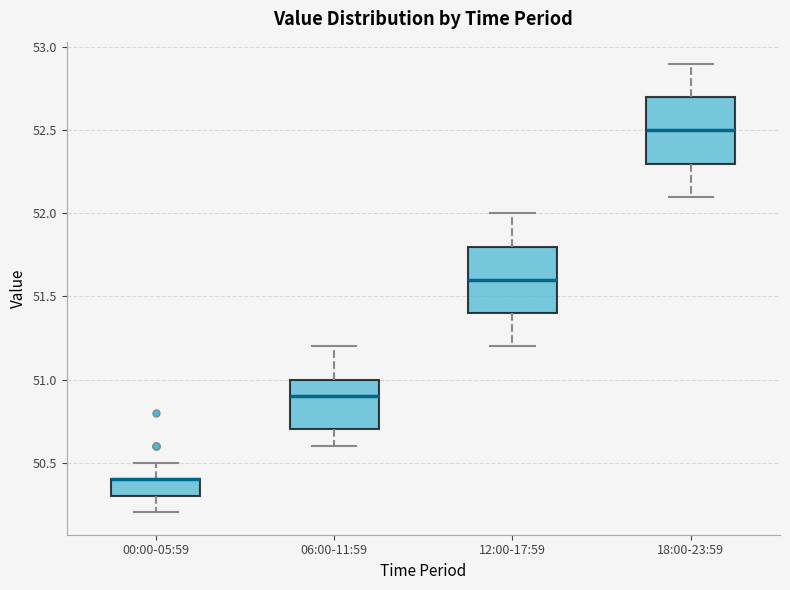

Reading left to right, transcribe this box plot: for each box, give where its median line is, the range the box spans, and where its two whiskers end, as read against the y-axis. The values are not printed on the chart, so give them approximately, as read against the axis.

00:00-05:59: median 50.4 (drawn on the box's upper edge), box 50.3 to 50.4, whiskers 50.2 to 50.5
06:00-11:59: median 50.9, box 50.7 to 51.0, whiskers 50.6 to 51.2
12:00-17:59: median 51.6, box 51.4 to 51.8, whiskers 51.2 to 52.0
18:00-23:59: median 52.5, box 52.3 to 52.7, whiskers 52.1 to 52.9